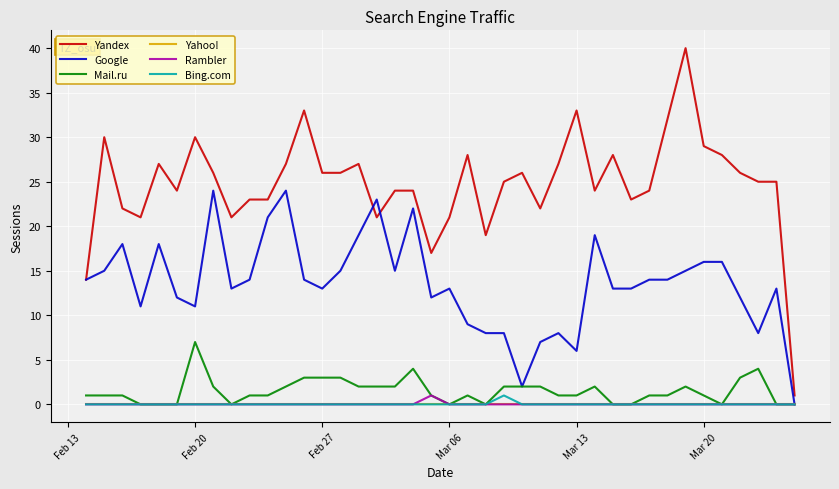

How many lines are shown in the chart?

6